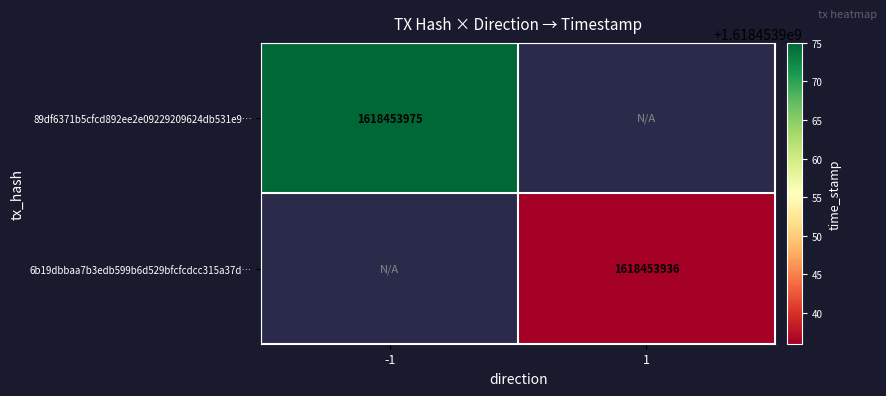

The 6b19dbbaa7b3edb599b6d529bfcfcdcc315a37d… series shows 2718568916 at 1. True or false?

False